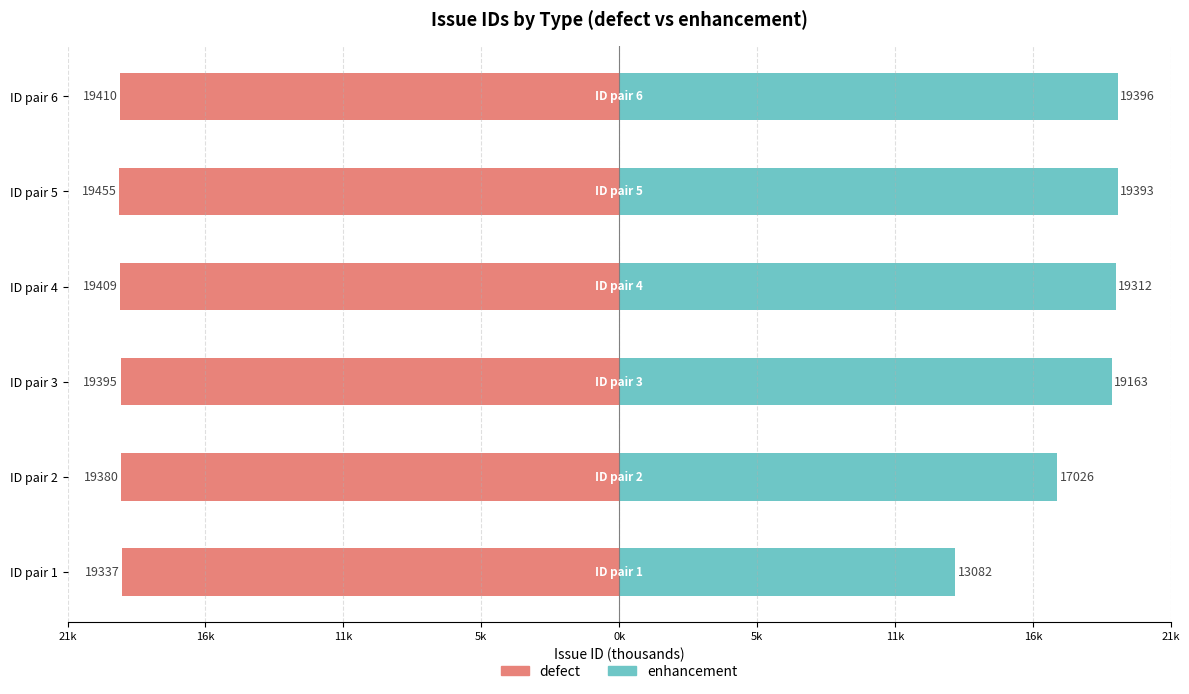

How many bars are there in total?

12